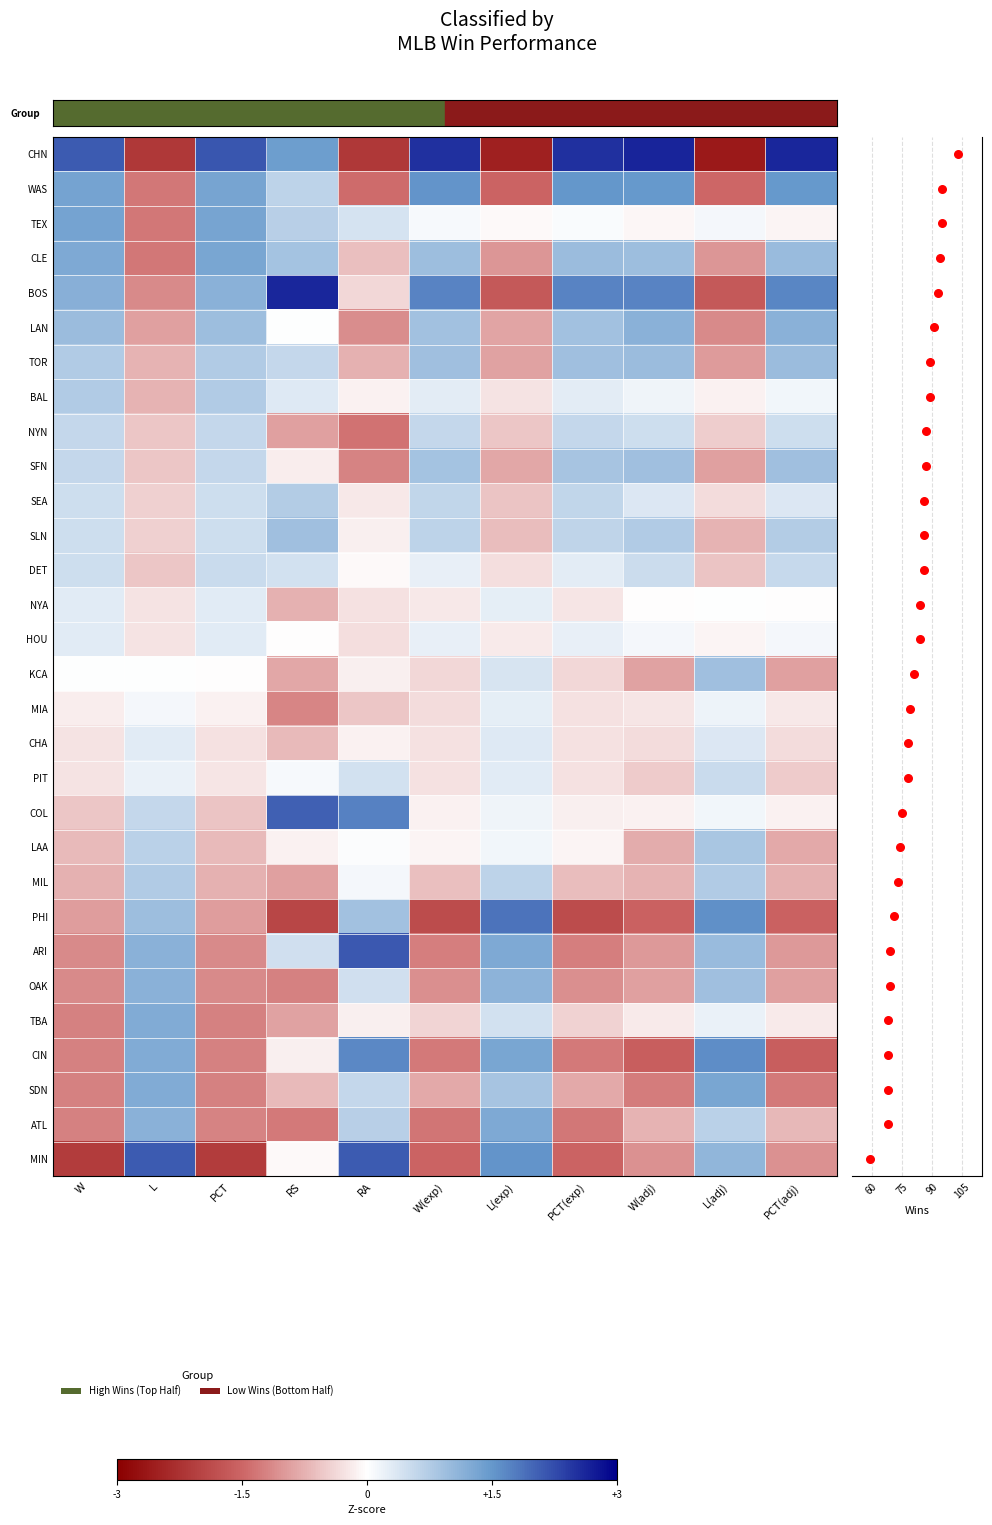

At how many categories does at least one series exceed -1?

11